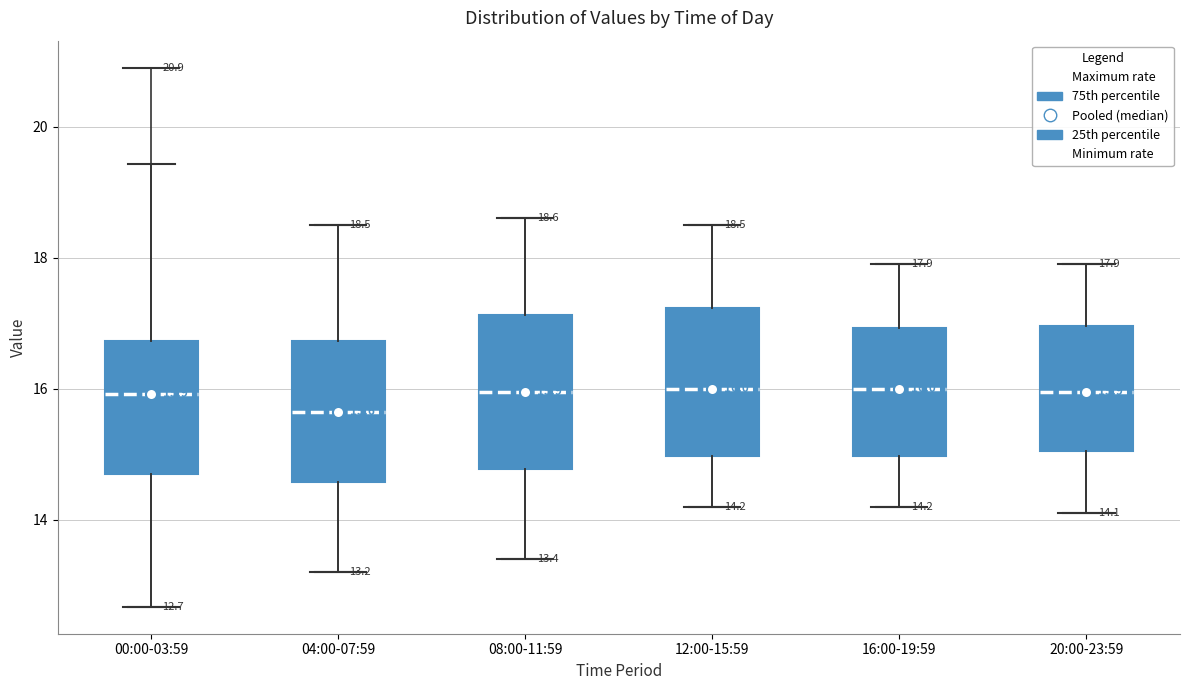

Which box's median line is the lowest?

04:00-07:59